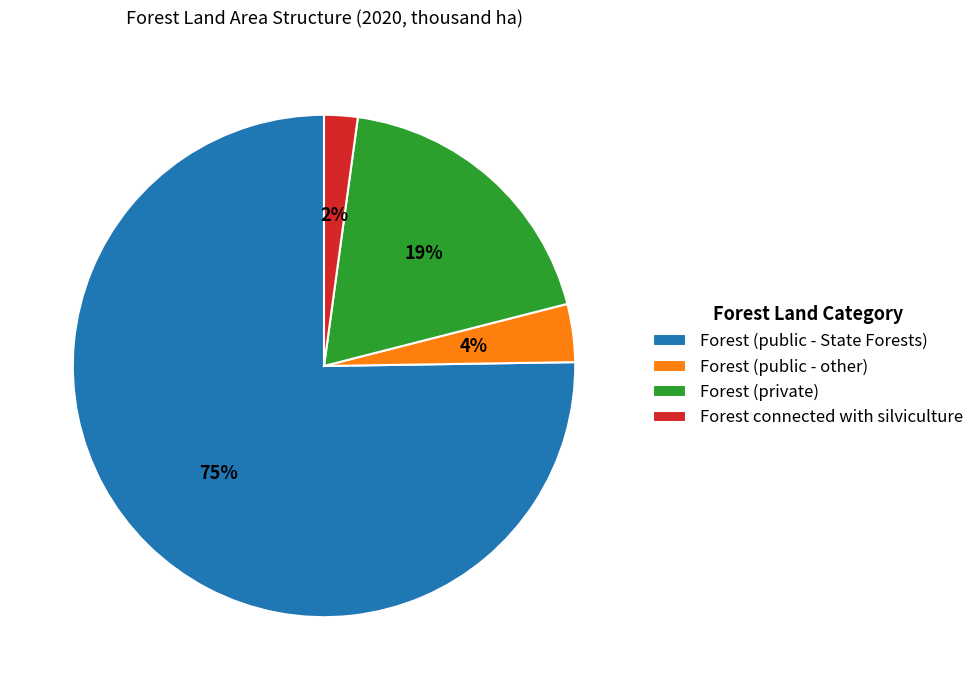

Which has a higher value, Forest (private) or Forest (public - State Forests)?

Forest (public - State Forests)